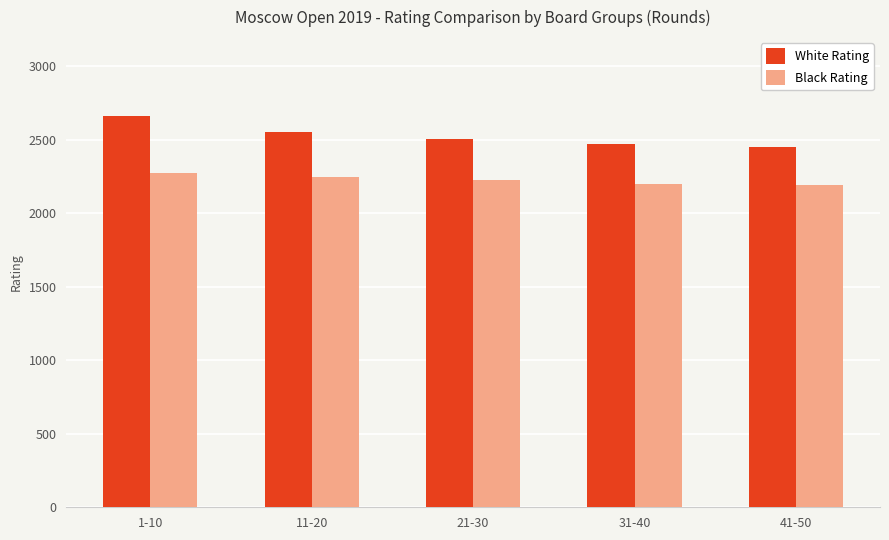

What is the smallest value displayed?

2191